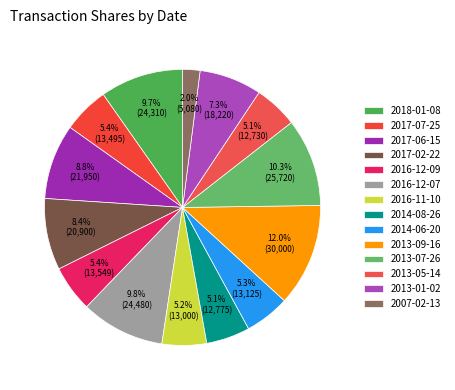

To the nearest percent, what is the combined percentage of 2013-01-02 and 2007-02-13?

9%